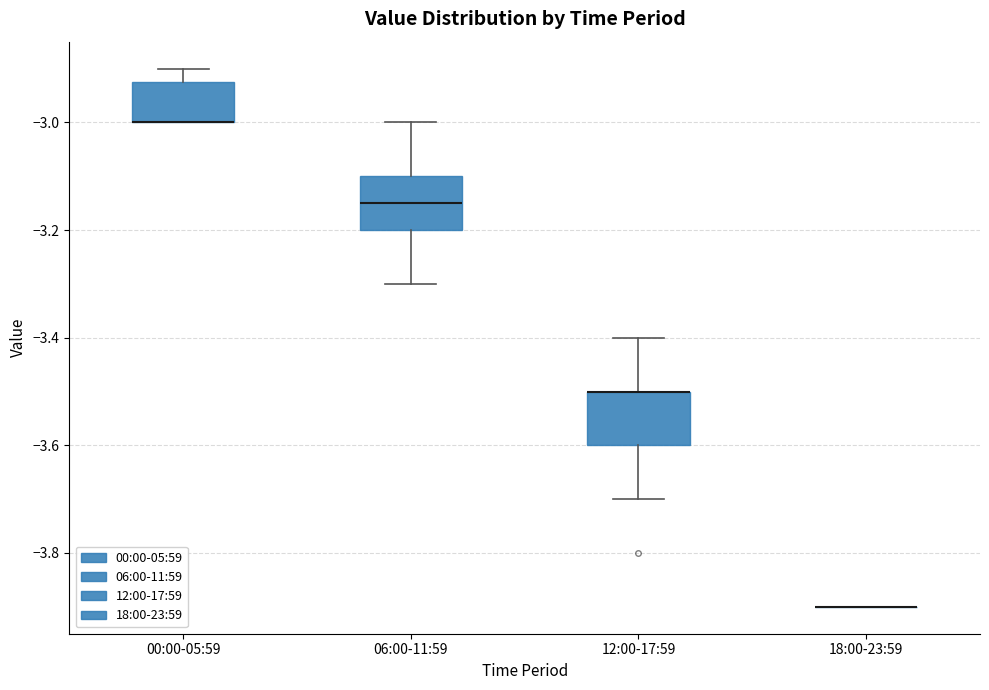

Reading left to right, transcribe this box plot: for each box, give where its median line is, the range the box spans, and where its two whiskers end, as read against the y-axis. The values are not printed on the chart, so give them approximately, as read against the axis.

00:00-05:59: median -3.00 (drawn on the box's lower edge), box -3.00 to -2.92, whiskers -3.00 to -2.90
06:00-11:59: median -3.14, box -3.20 to -3.10, whiskers -3.30 to -3.00
12:00-17:59: median -3.50 (drawn on the box's upper edge), box -3.60 to -3.50, whiskers -3.70 to -3.40
18:00-23:59: box collapsed to a line at -3.90, whiskers -3.90 to -3.90